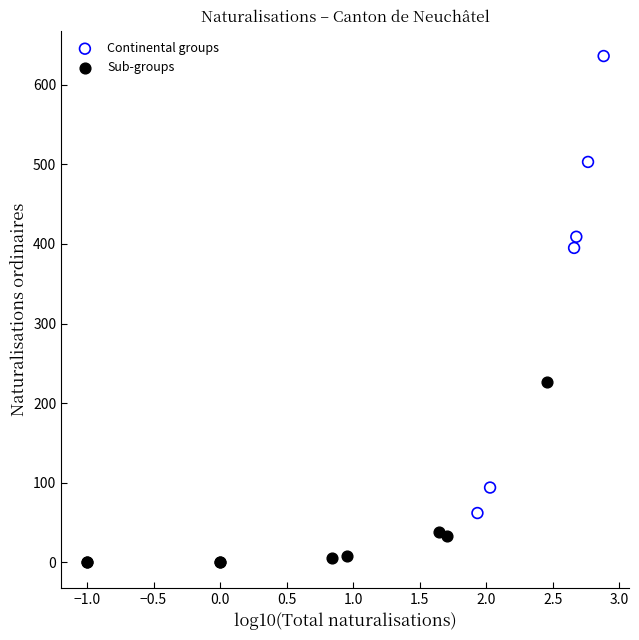

Which series contains the highest Y value?

Continental groups